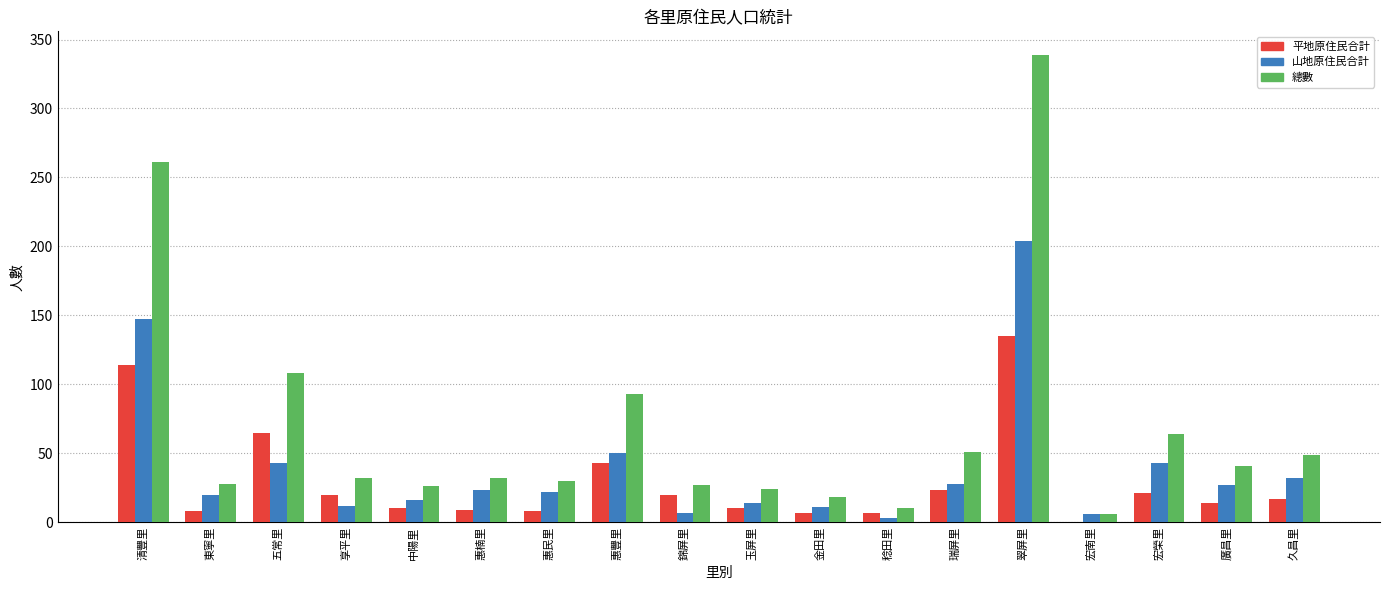

What are all the series names shown in the legend?

平地原住民合計, 山地原住民合計, 總數